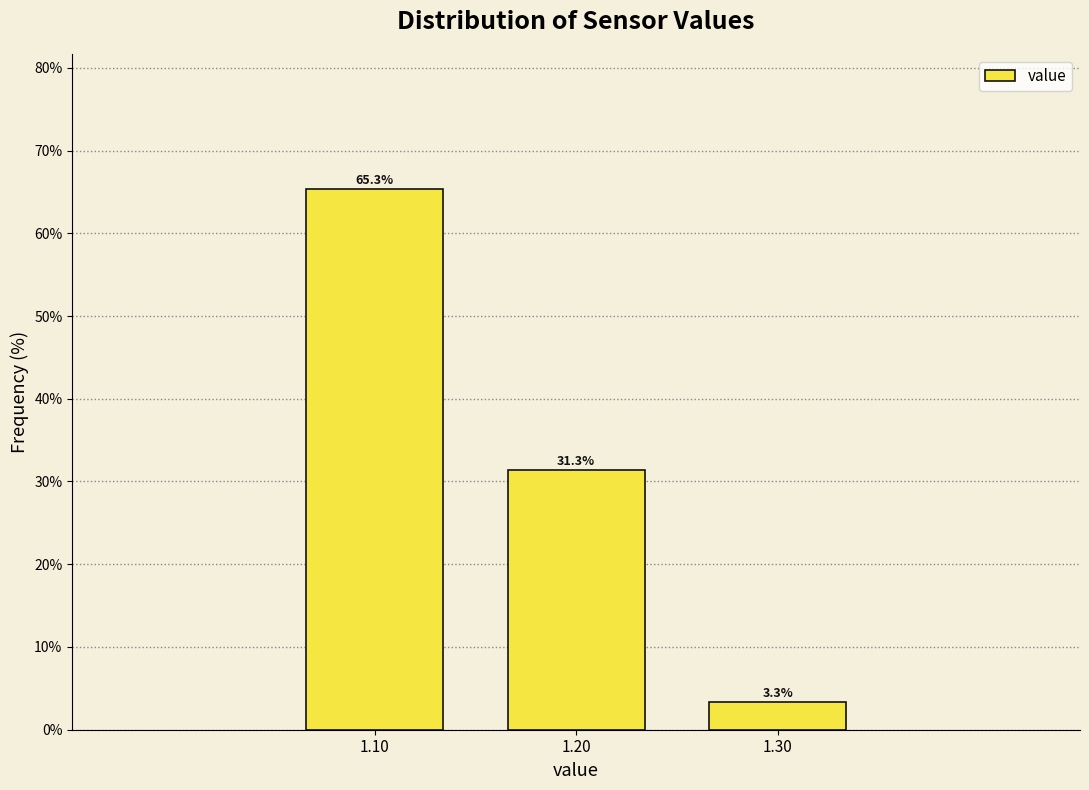

Reading left to right, list every bar in this chart as the range it spans on the x-axis followed by its height.

1.05 to 1.15: 65.3
1.15 to 1.25: 31.3
1.25 to 1.35: 3.3